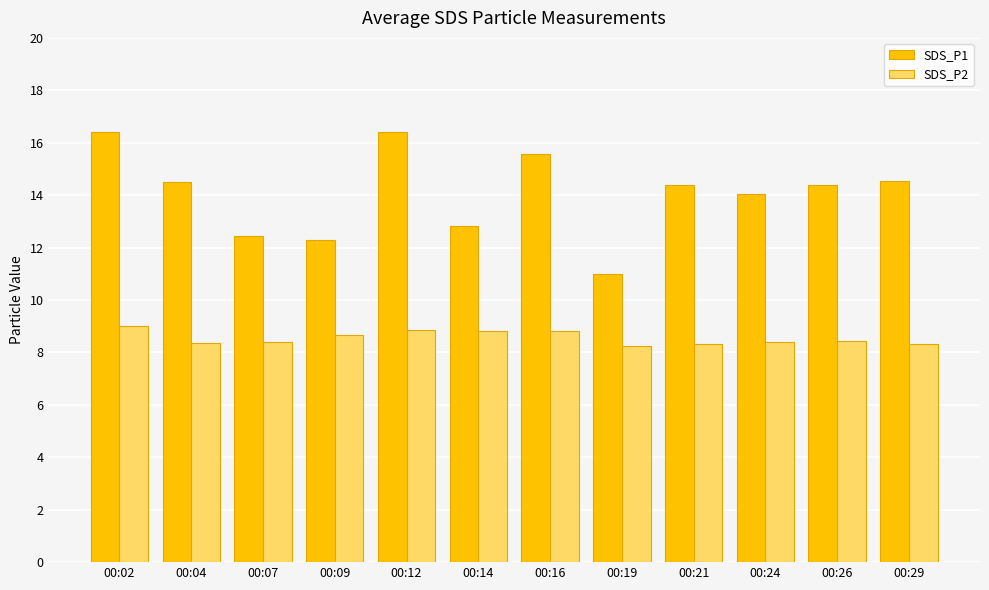

Rank the series at 00:14 from highest to lowest value.

SDS_P1, SDS_P2